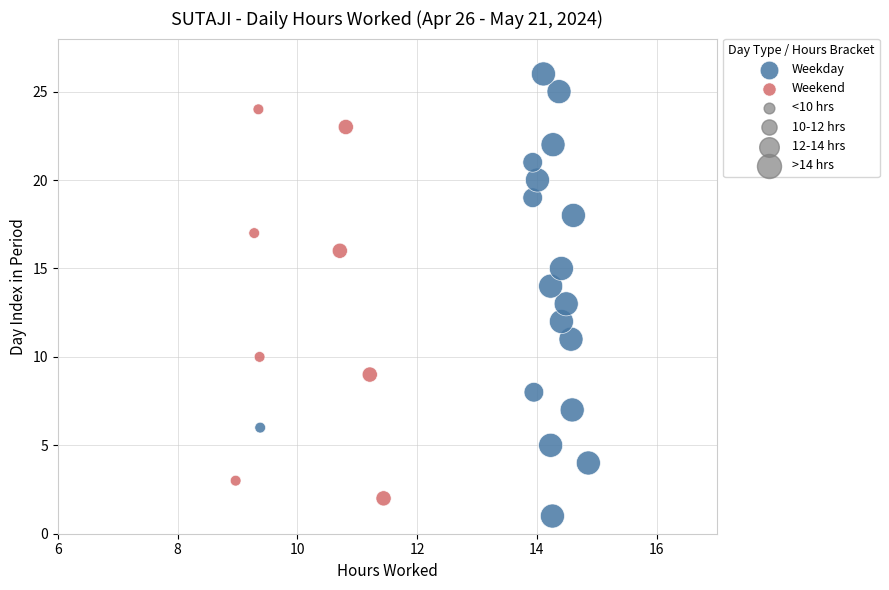

Which series has the widest spread of Y values?

Weekday